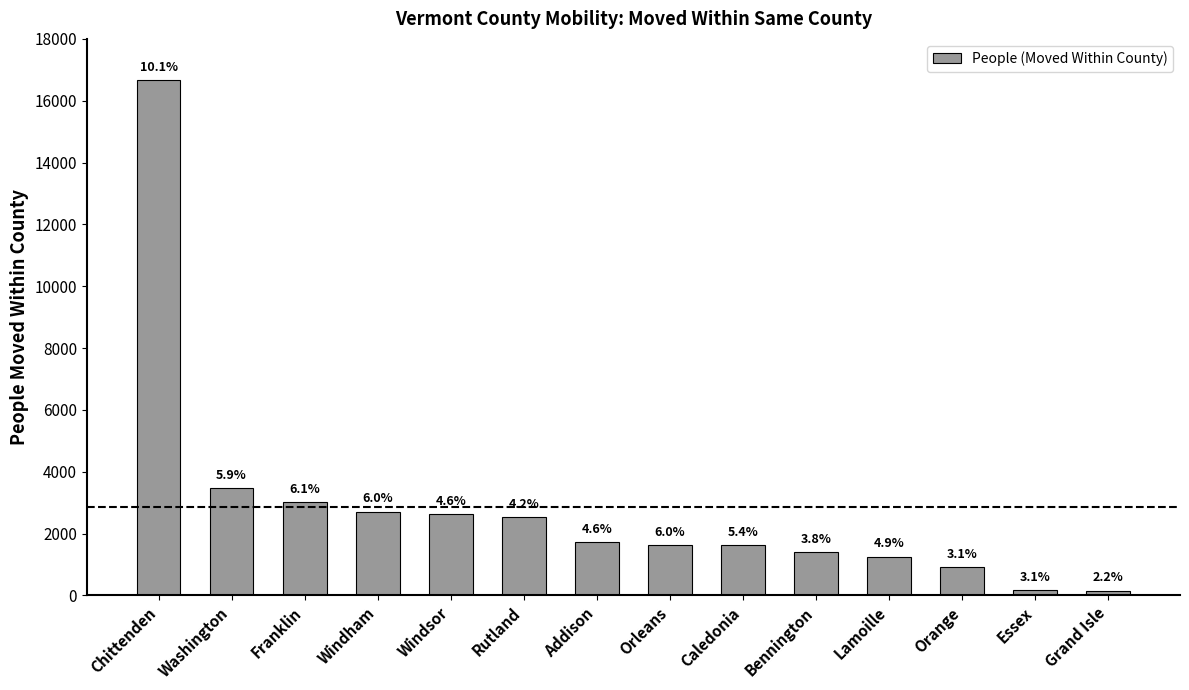

What is the ratio of the value at Windsor to the value at Bennington?

1.9